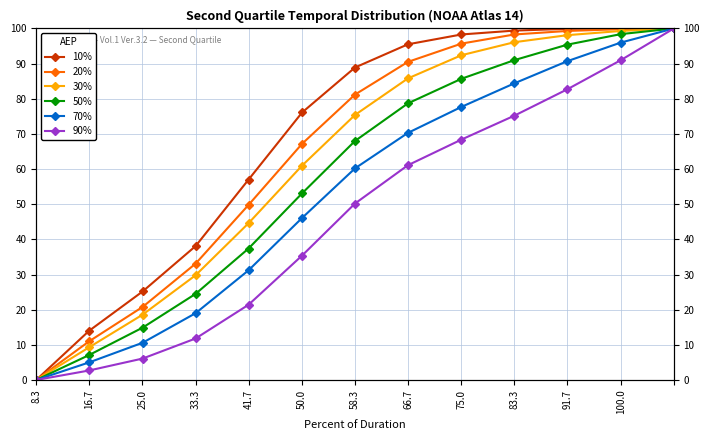

What is the label of the 1st point from the right?

100.0